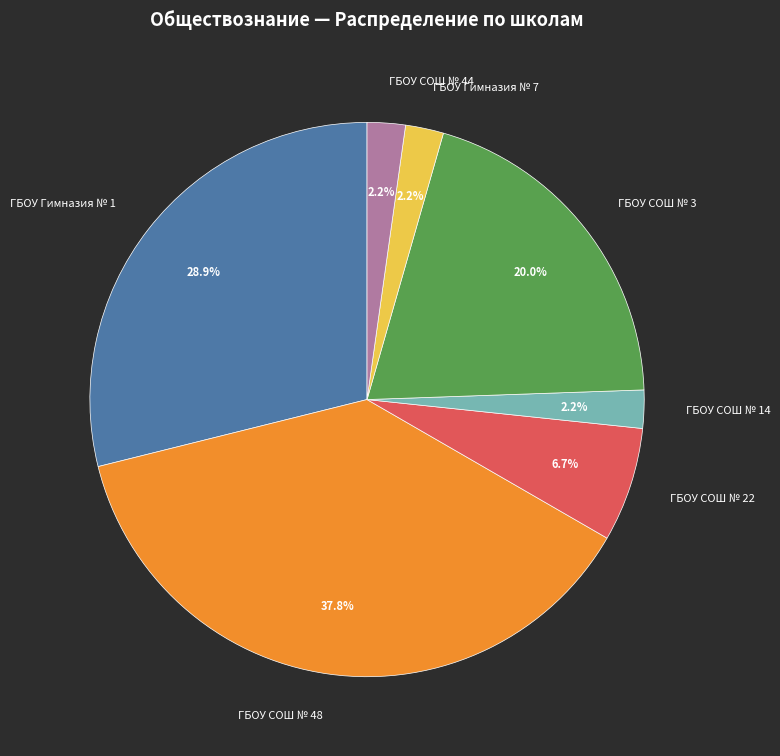

Which slice is the largest?

ГБОУ СОШ № 48